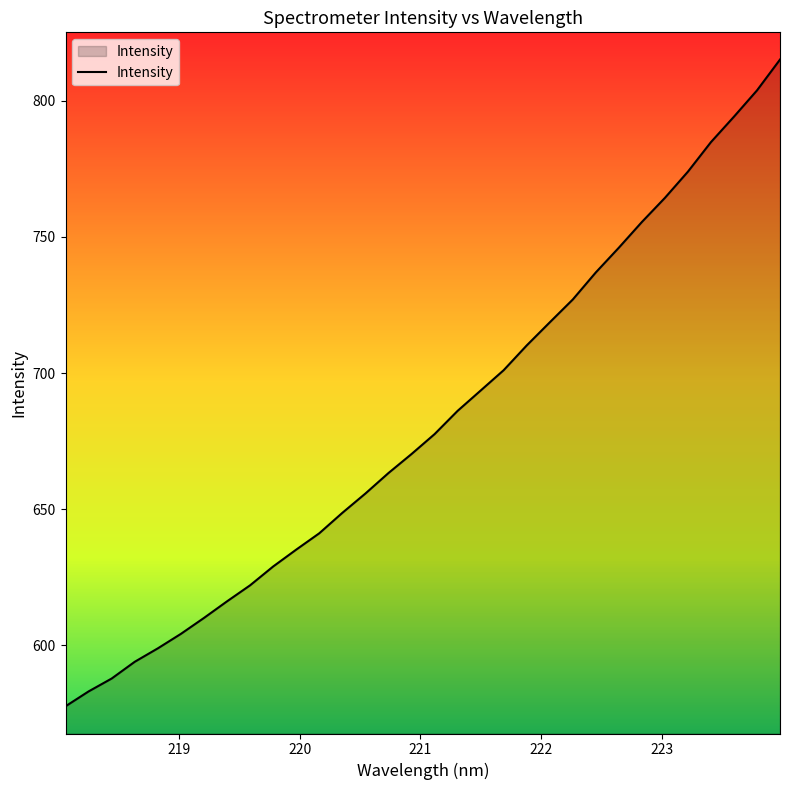

True or false: the data has more than 2 interior local peaks.

False